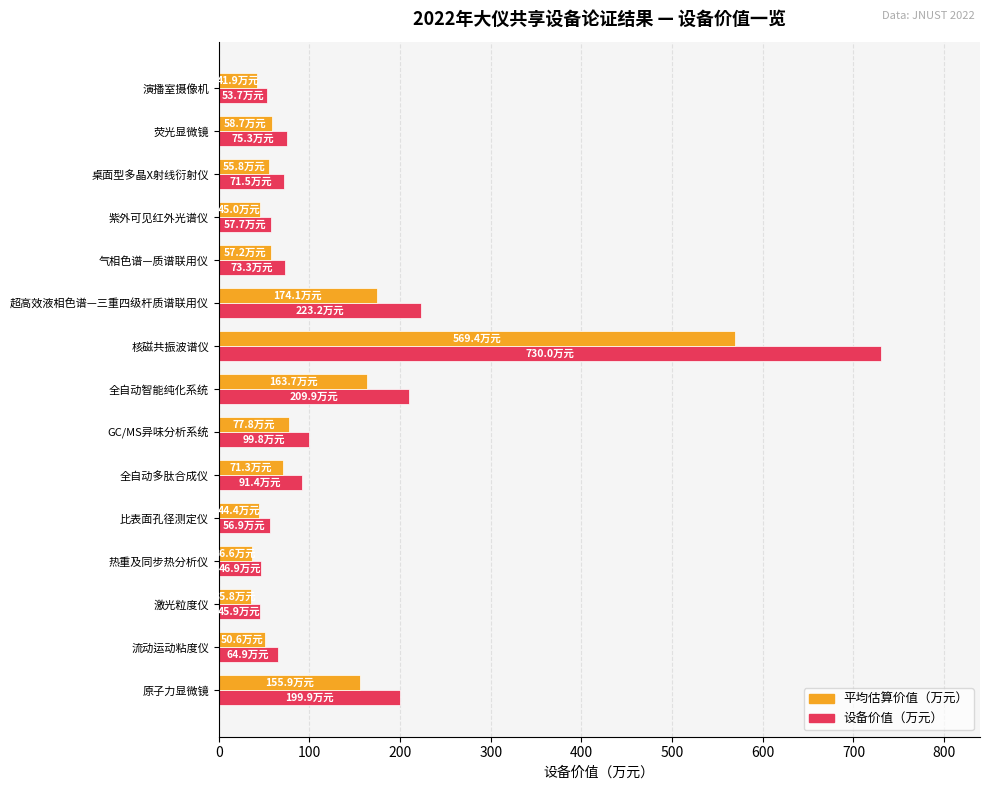

Rank the series by their maximum value, from lowest to highest.

平均估算价值（万元）, 设备价值（万元）